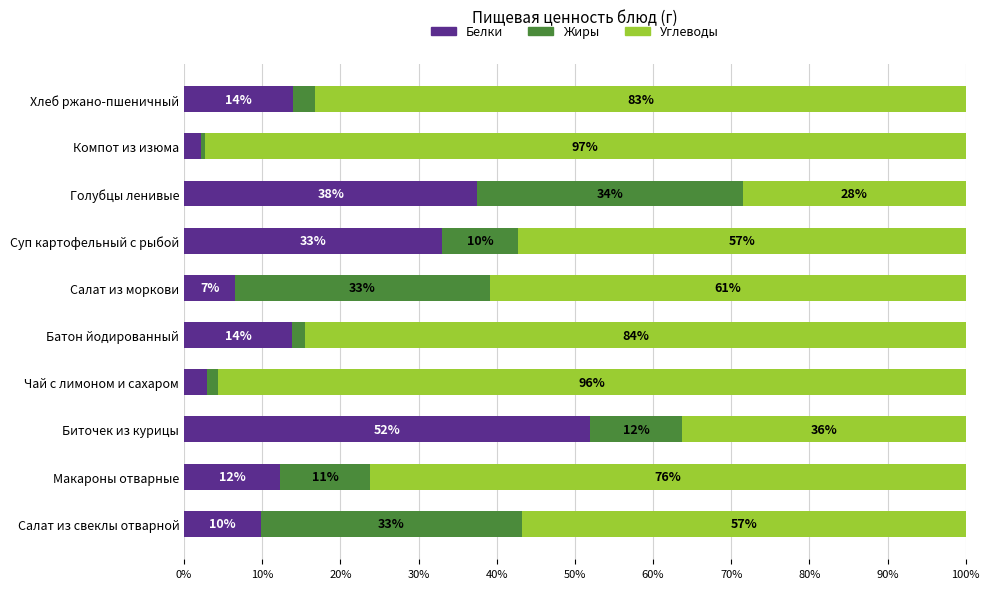

True or false: Белки has a value of 19.0 at Макароны отварные.

False